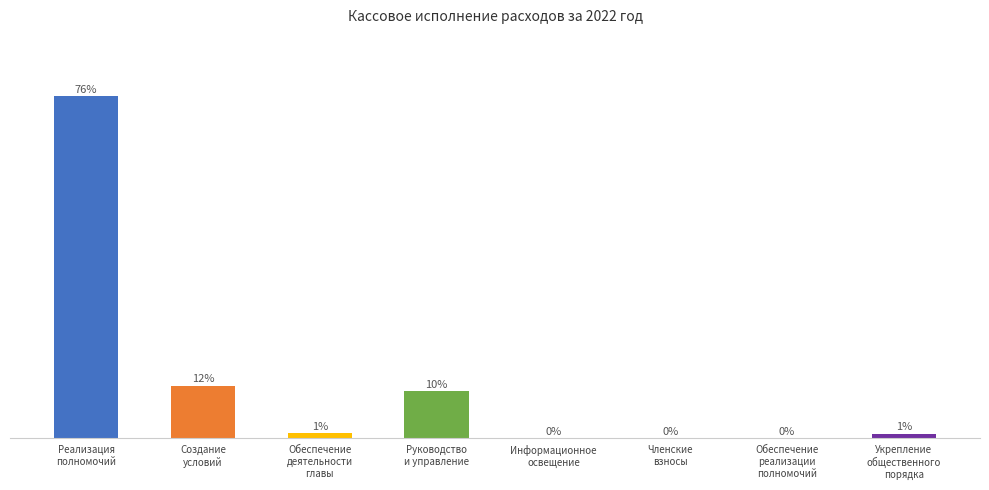

Are the bars horizontal?

No